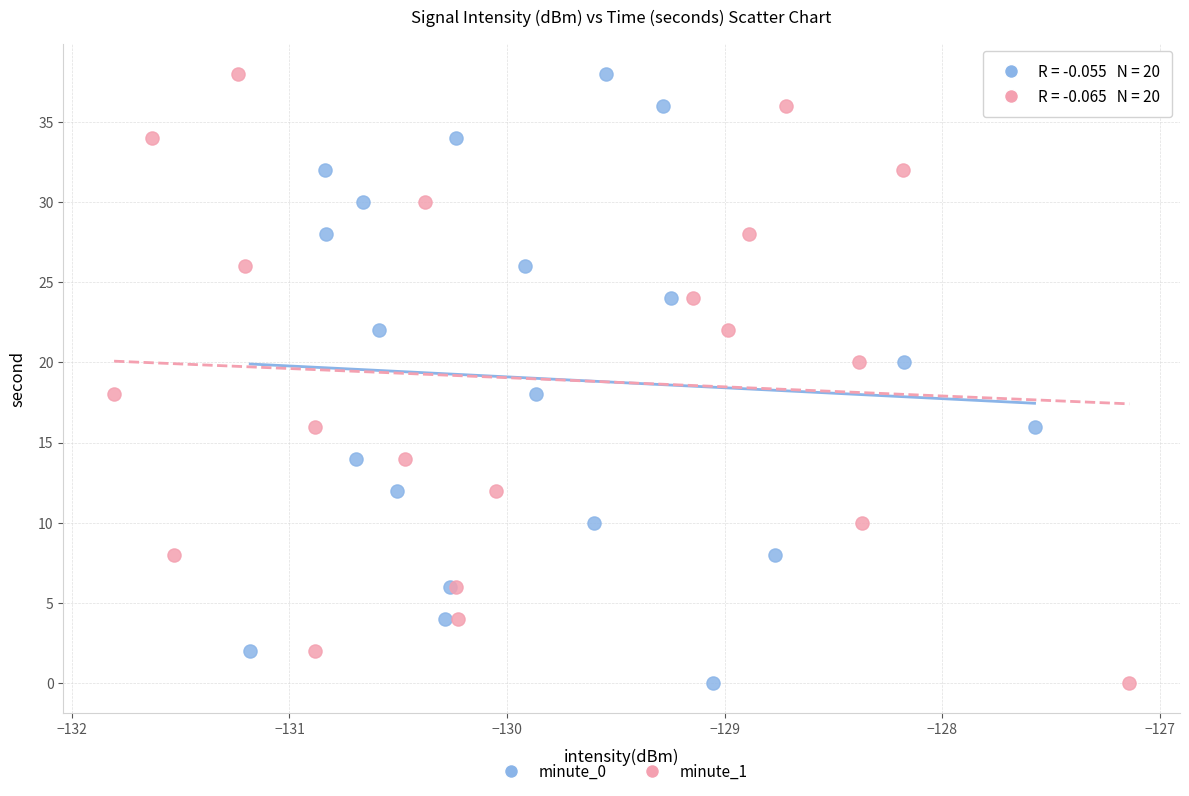

What are all the series names shown in the legend?

minute_0, minute_1